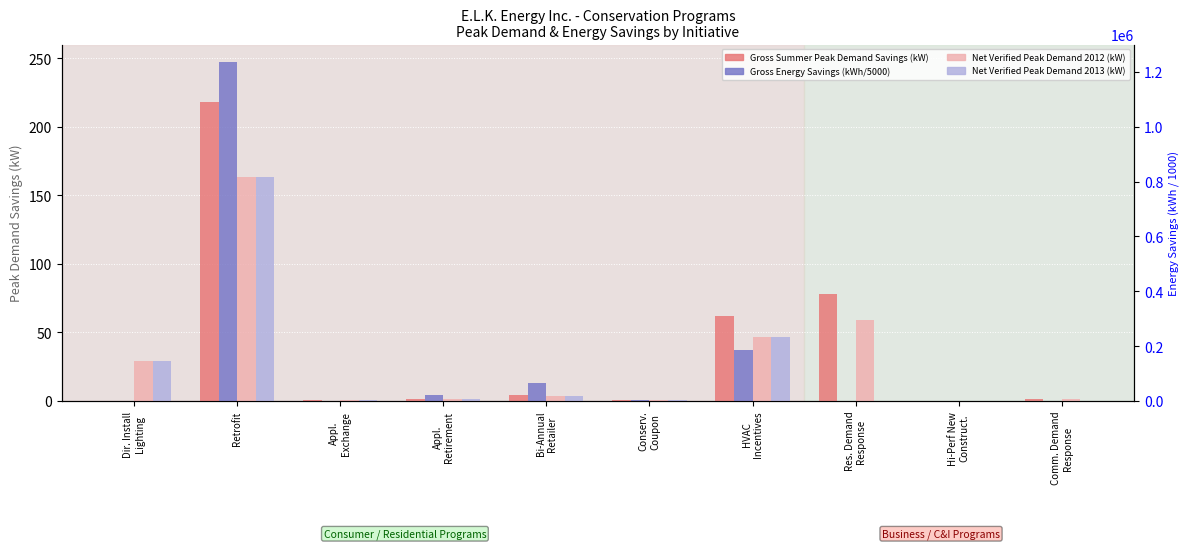

Reading left to right, extract all data points from this chart.

Gross Summer Peak Demand Savings (kW): Dir. Install
Lighting=0.2	Retrofit=217.7	Appl.
Exchange=0.8	Appl.
Retirement=1.9	Bi-Annual
Retailer=4.5	Conserv.
Coupon=0.7	HVAC
Incentives=62.2	Res. Demand
Response=78.2	Hi-Perf New
Construct.=0.3	Comm. Demand
Response=1.7
Gross Energy Savings (kWh) /1000: Dir. Install
Lighting=0.1	Retrofit=247.4	Appl.
Exchange=0.4	Appl.
Retirement=4.4	Bi-Annual
Retailer=13.3	Conserv.
Coupon=0.6	HVAC
Incentives=36.9	Res. Demand
Response=0.1	Hi-Perf New
Construct.=0.1	Comm. Demand
Response=0.0
Net Verified Annual Peak Demand Savings 2012: Dir. Install
Lighting=29.6	Retrofit=163.7	Appl.
Exchange=0.6	Appl.
Retirement=1.4	Bi-Annual
Retailer=3.4	Conserv.
Coupon=0.5	HVAC
Incentives=46.7	Res. Demand
Response=58.8	Hi-Perf New
Construct.=0.3	Comm. Demand
Response=1.3
Net Verified Annual Peak Demand Savings 2013: Dir. Install
Lighting=29.6	Retrofit=163.7	Appl.
Exchange=0.6	Appl.
Retirement=1.4	Bi-Annual
Retailer=3.4	Conserv.
Coupon=0.5	HVAC
Incentives=46.7	Res. Demand
Response=0.0	Hi-Perf New
Construct.=0.3	Comm. Demand
Response=0.0